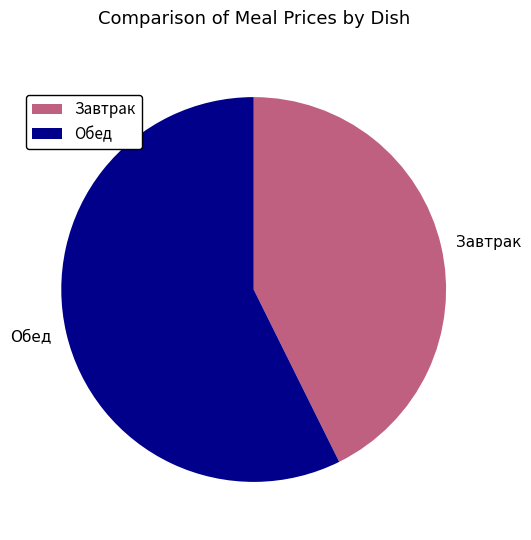

Is it true that Обед is 57% of the pie?

True